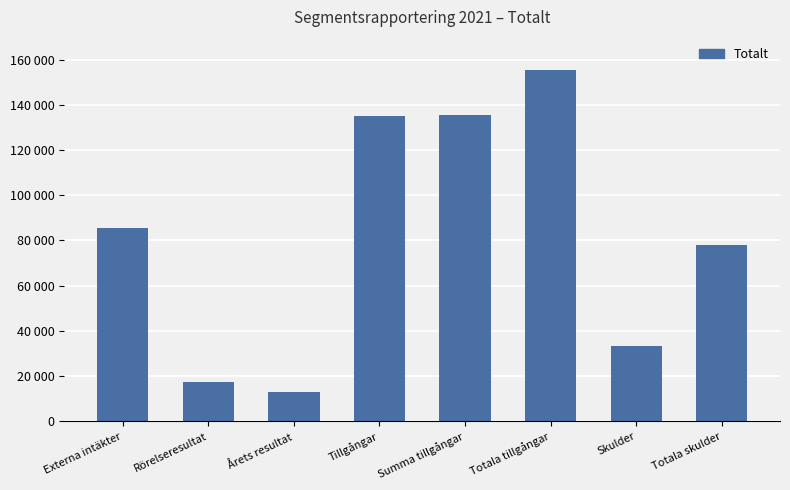

What is the change in value from Summa tillgångar to Totala tillgångar?

+20033